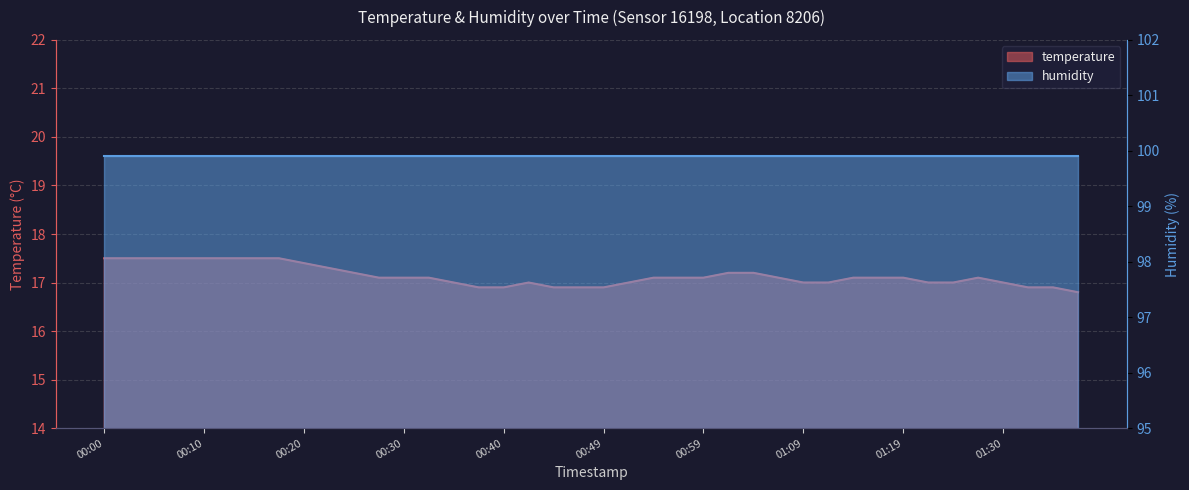

What is the change in value from 00:00 to 00:59?

-0.4